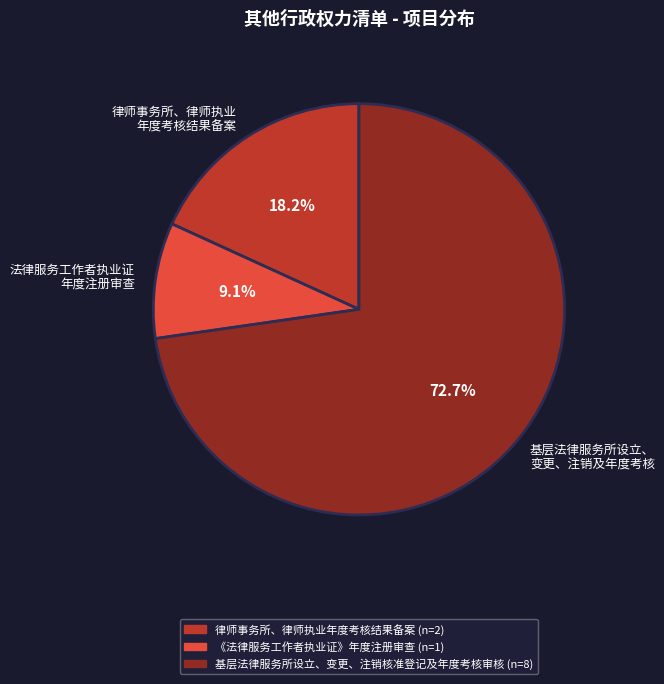

What percentage is NOT represented by 基层法律服务所设立、 变更、注销及年度考核?

27.3%